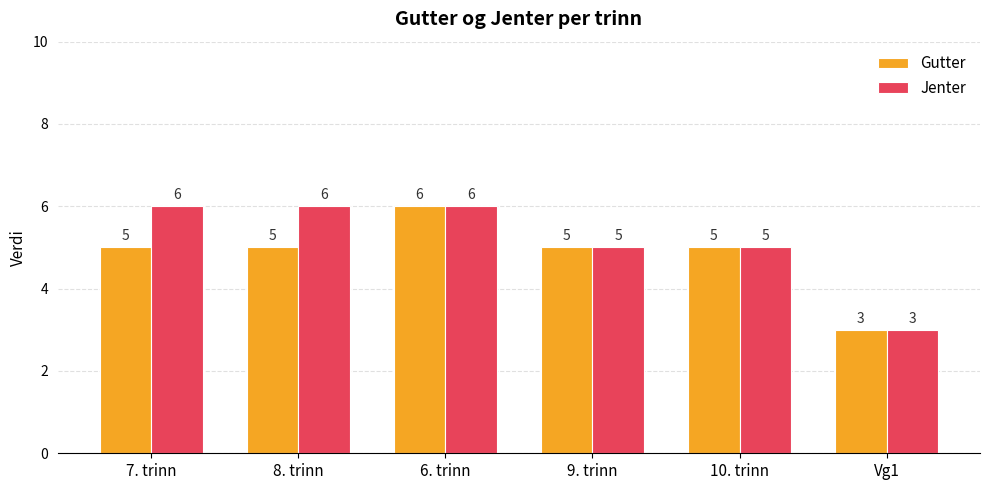

List the series in order of their overall mean, highest first.

Jenter, Gutter